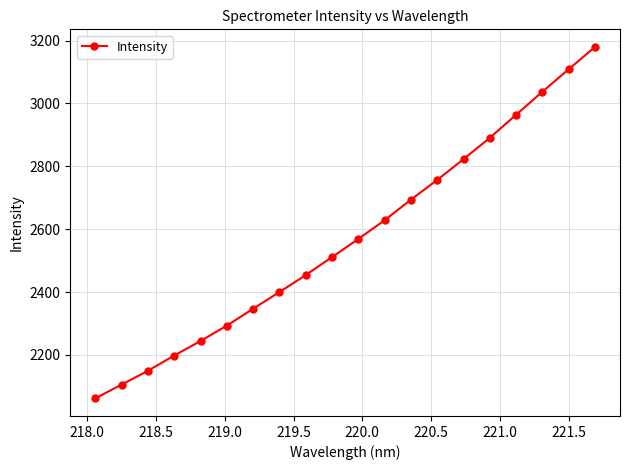

What is the smallest value displayed?

2061.5